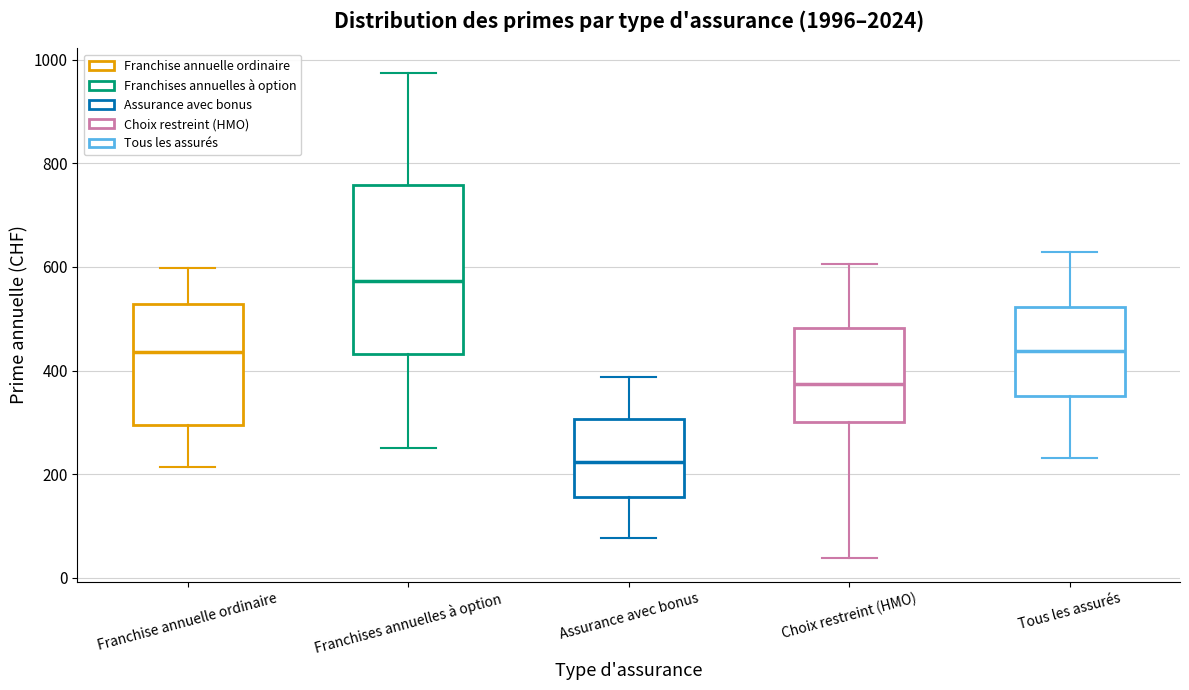

Where does the median line of the box for Franchise annuelle ordinaire sit on the y-axis? The values are not printed on the chart, so give them approximately, as read against the axis.

440